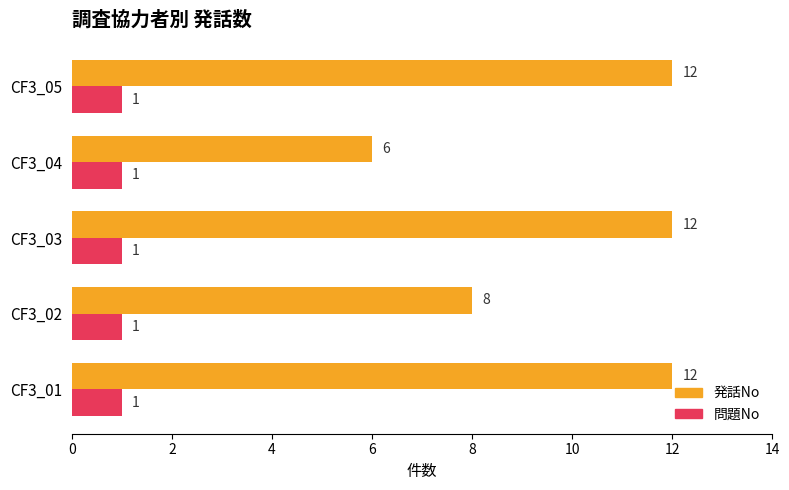

True or false: 発話No has a value of 12 at CF3_02.

False